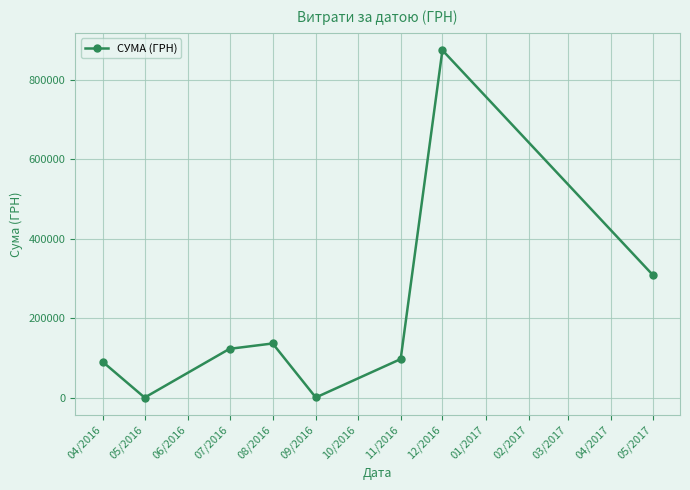

At which category does the chart reach its peak across all series?

12/2016